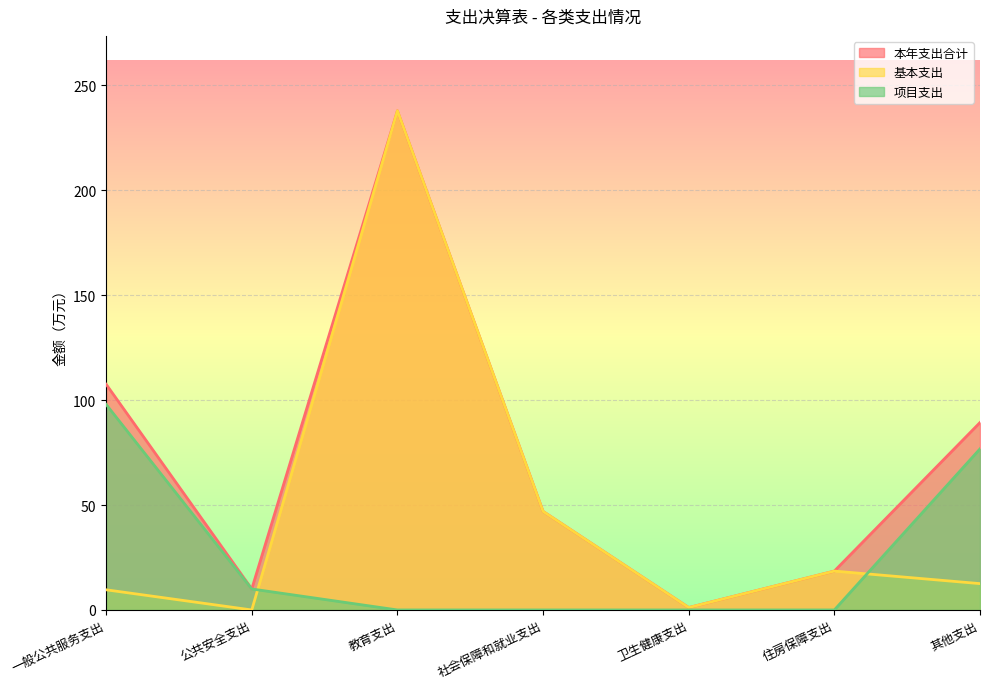

The 基本支出 series shows 0.7 at 卫生健康支出. True or false?

False